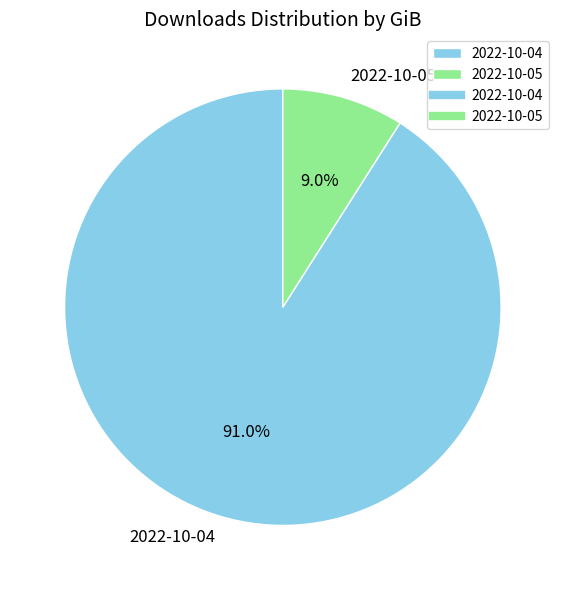

What portion of the pie excludes 2022-10-04?

9.0%